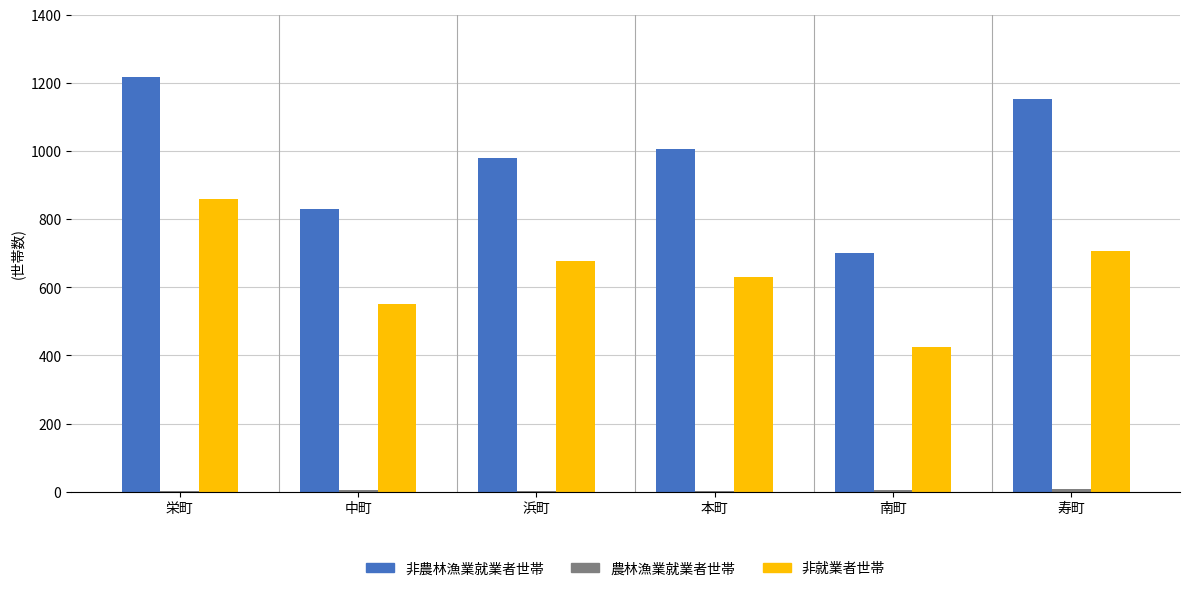

What is the sum of all 非就業者世帯 values?

3846